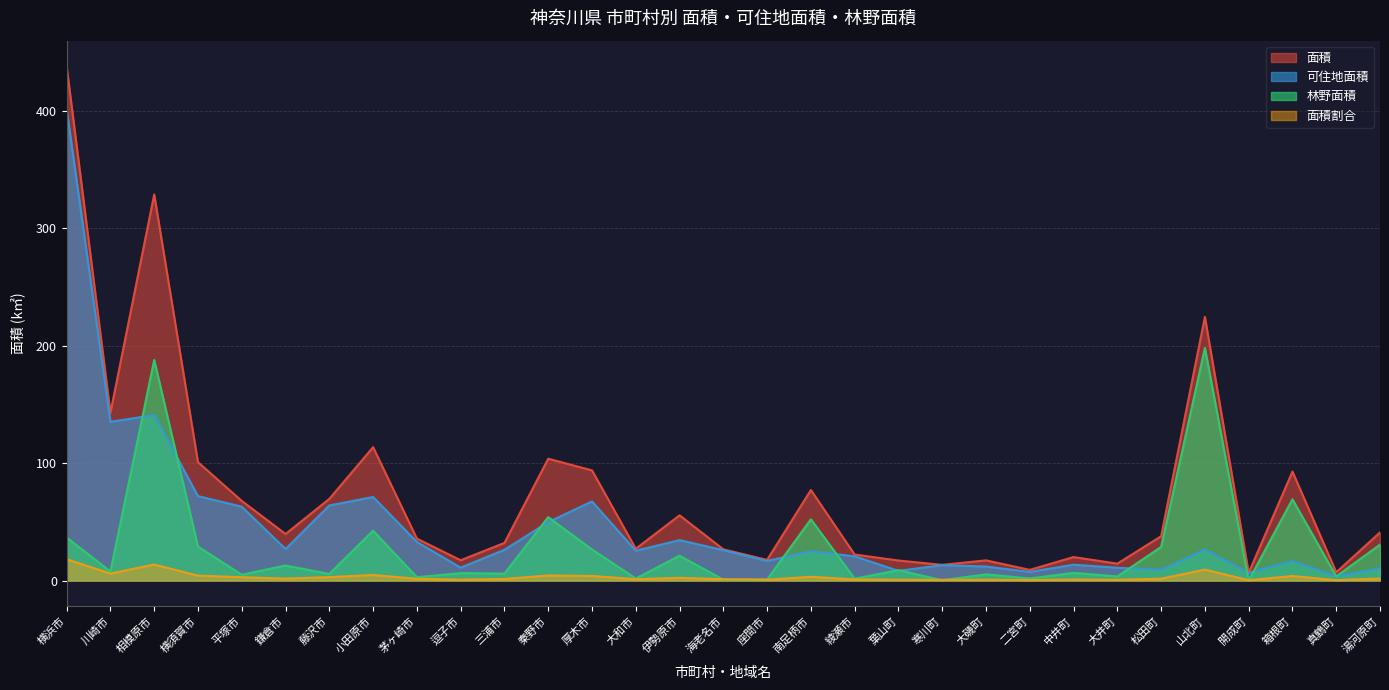

Does the chart display data point markers on the line(s)?

No